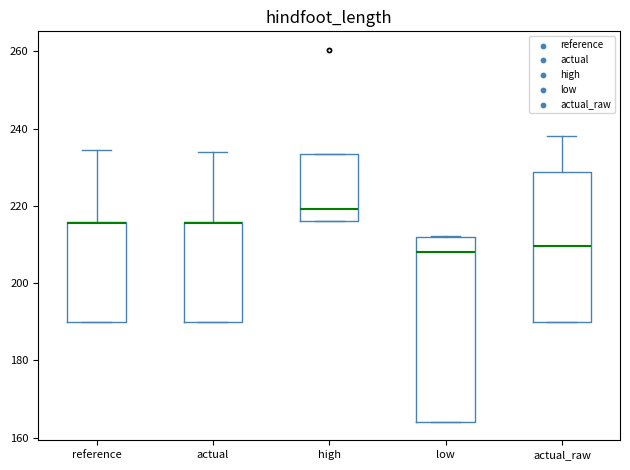

Comparing the boxes themselves (not the whiskers), which one is the tallest?

low